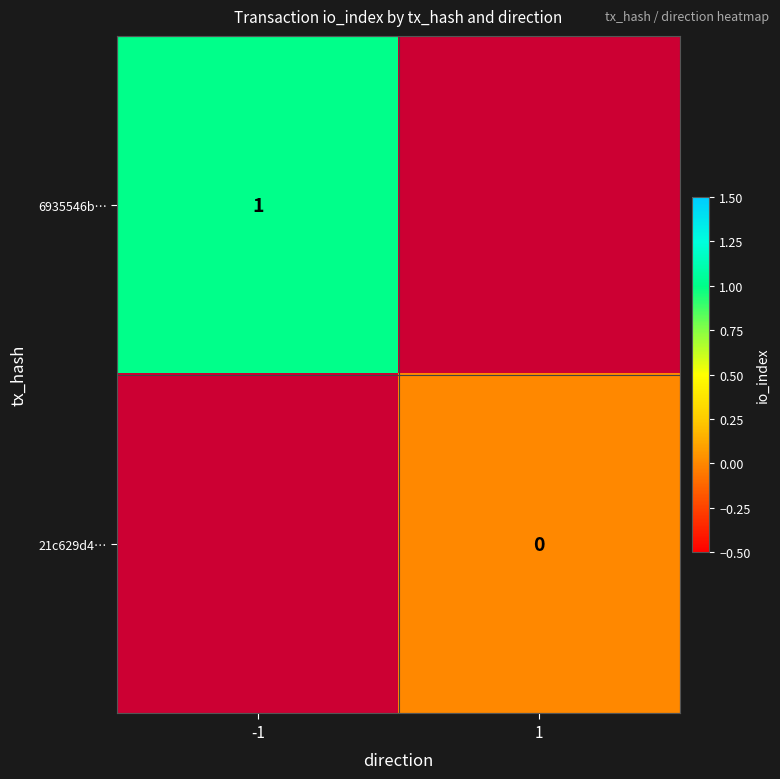

Is the value of 6935546b… at -1 greater than the value of 21c629d4… at 1?

Yes